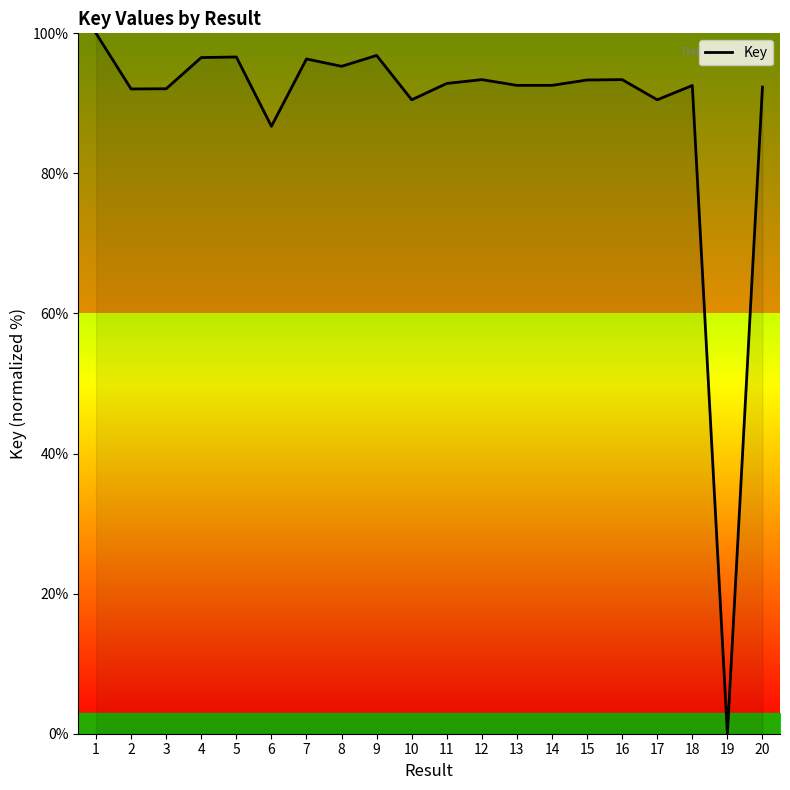

What is the difference between the maximum and minimum values?

100.0